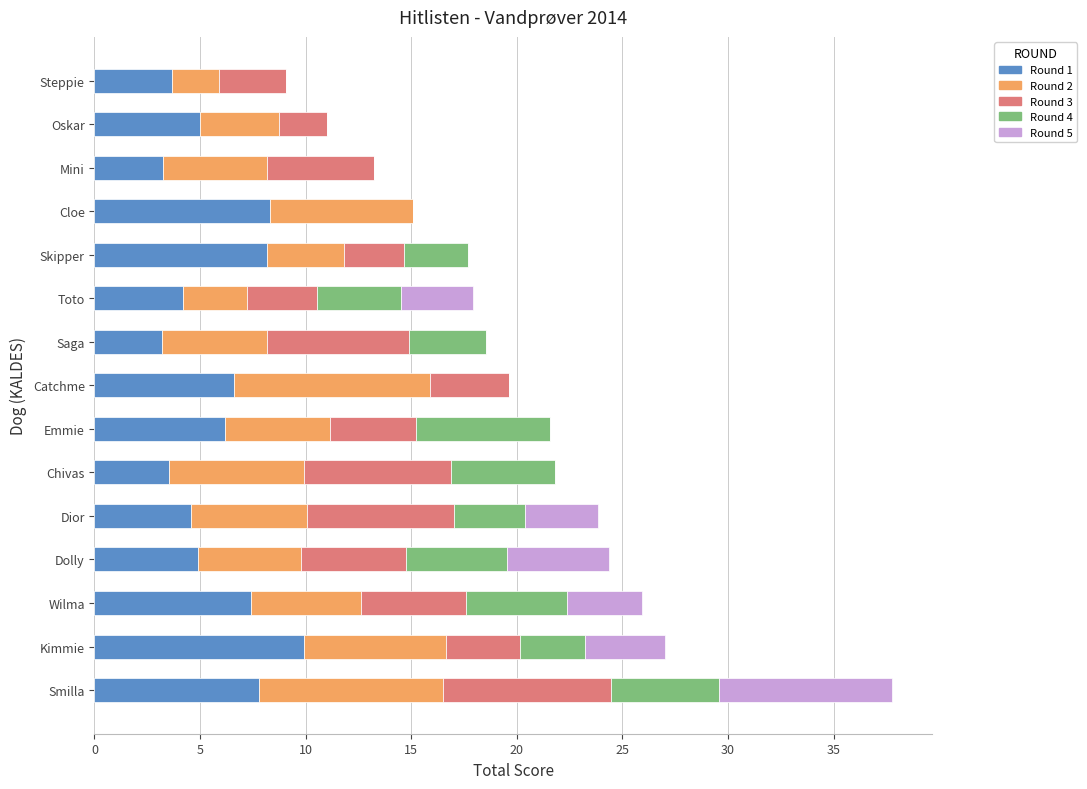

What is the sum of all Round 1 values?

86.6